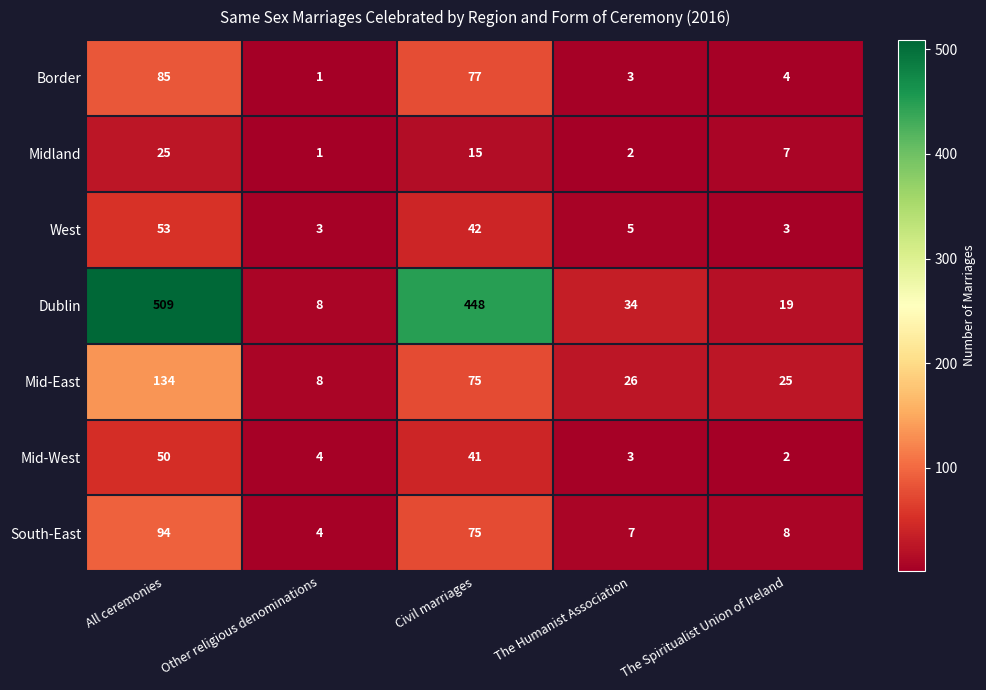

What is the sum of the Border values at Civil marriages and Other religious denominations?

78